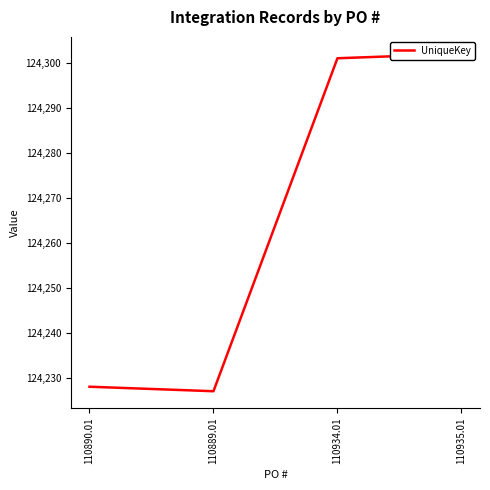

What is the label of the 1st point from the left?

110890.01